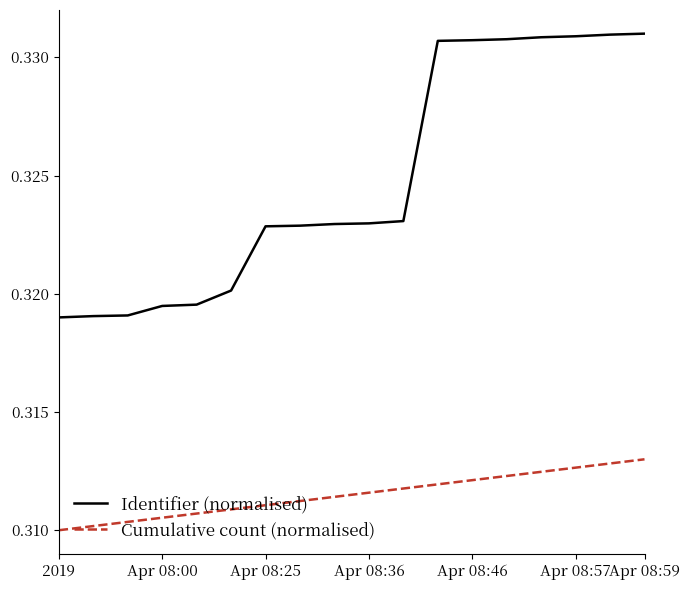

How many lines are shown in the chart?

2